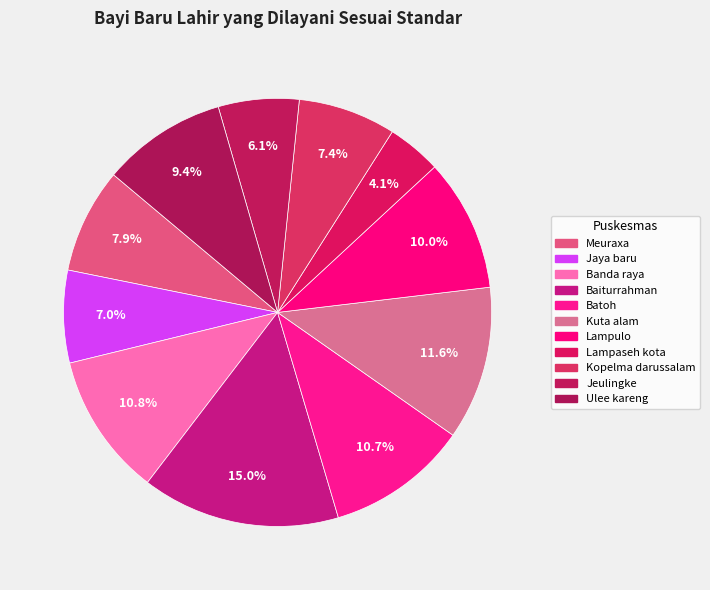

Count the number of slices in the pie.

11